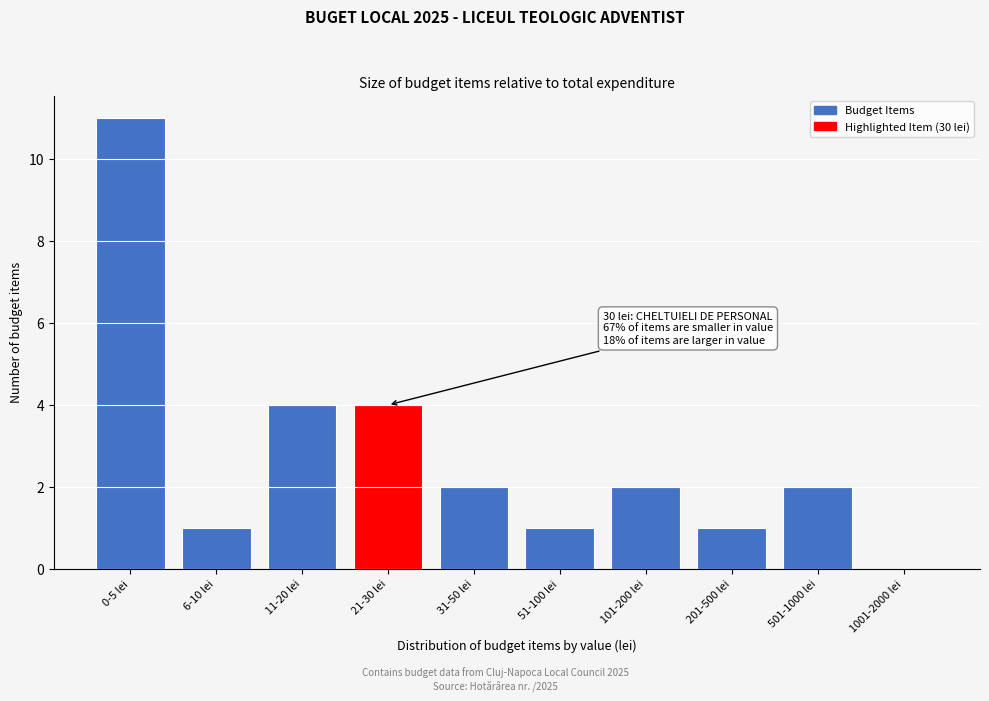

Reading left to right, transcribe all the data shown in this chart.

0-5 lei=11	6-10 lei=1	11-20 lei=4	21-30 lei=4	31-50 lei=2	51-100 lei=1	101-200 lei=2	201-500 lei=1	501-1000 lei=2	1001-2000 lei=0